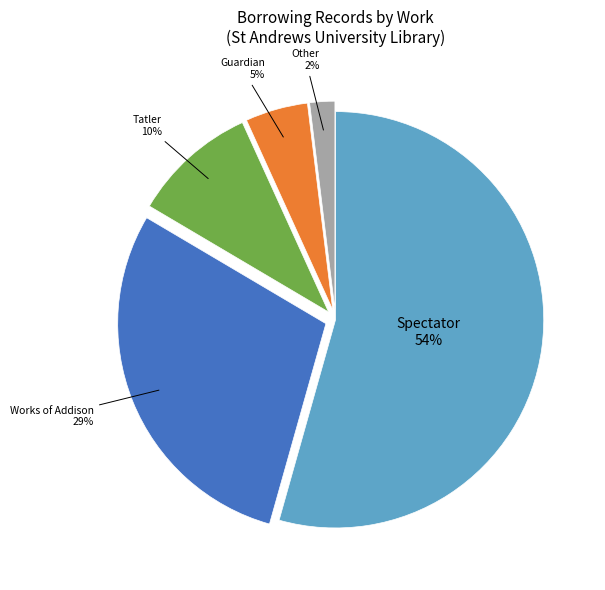

To the nearest percent, what is the difference between the largest and smallest slice percentages?

52%